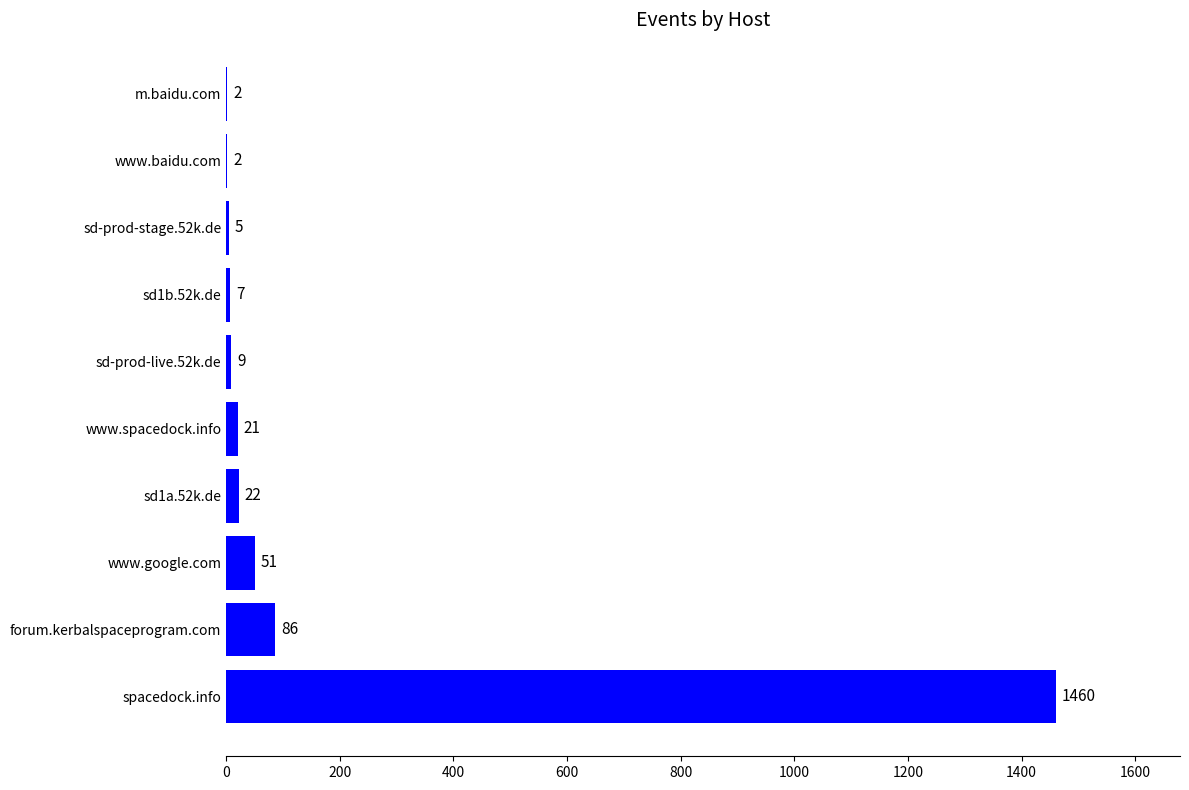

What is the sum of all values?

1665